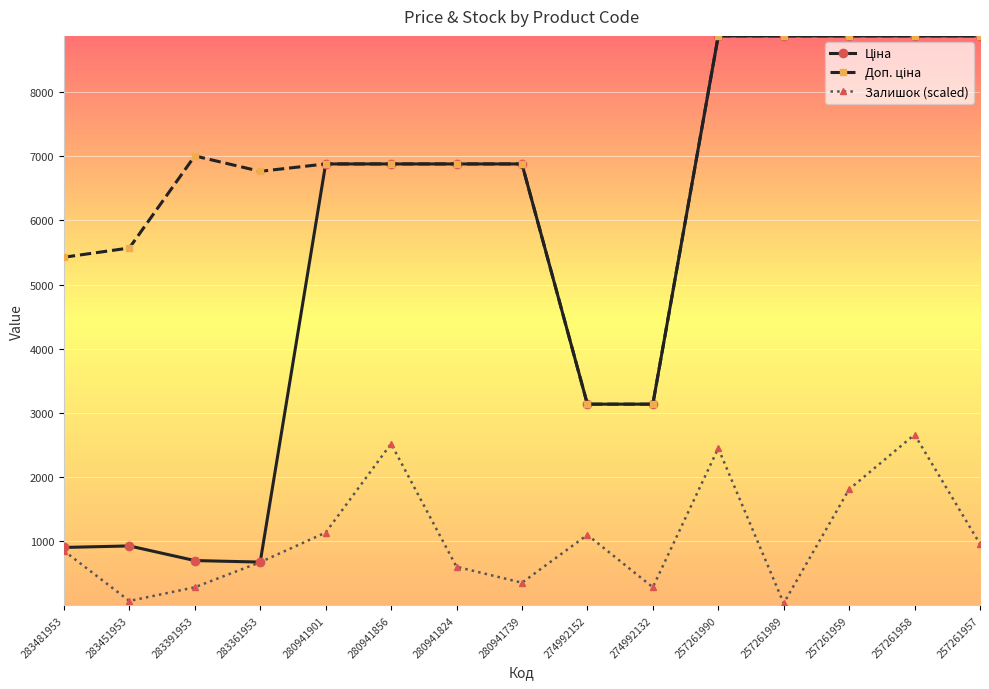

At how many categories does at least one series exceed 4017?

13